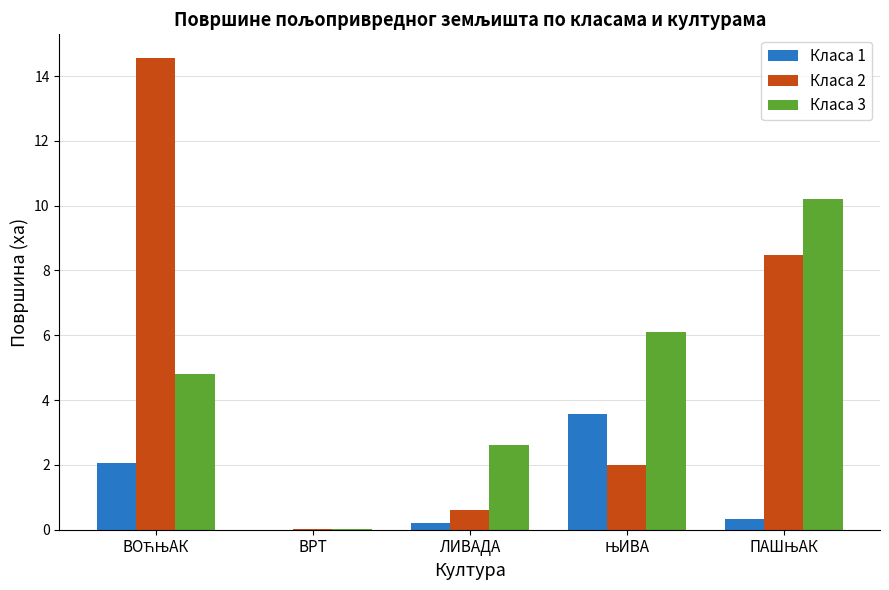

Is the value of Класа 3 at ЛИВАДА greater than the value of Класа 2 at ЛИВАДА?

Yes